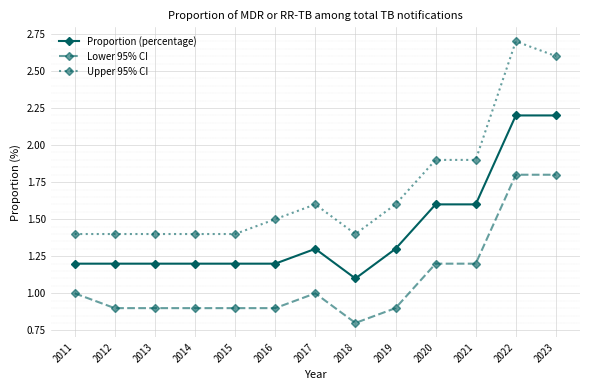

What is the average value of the Proportion (percentage) series?

1.4